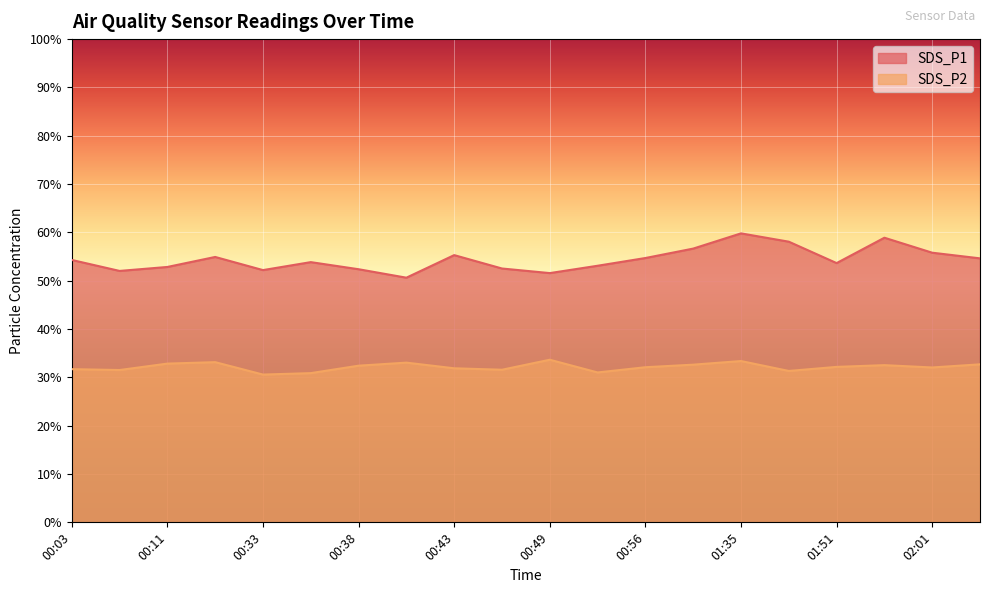

True or false: SDS_P2 and SDS_P1 intersect in this chart.

False